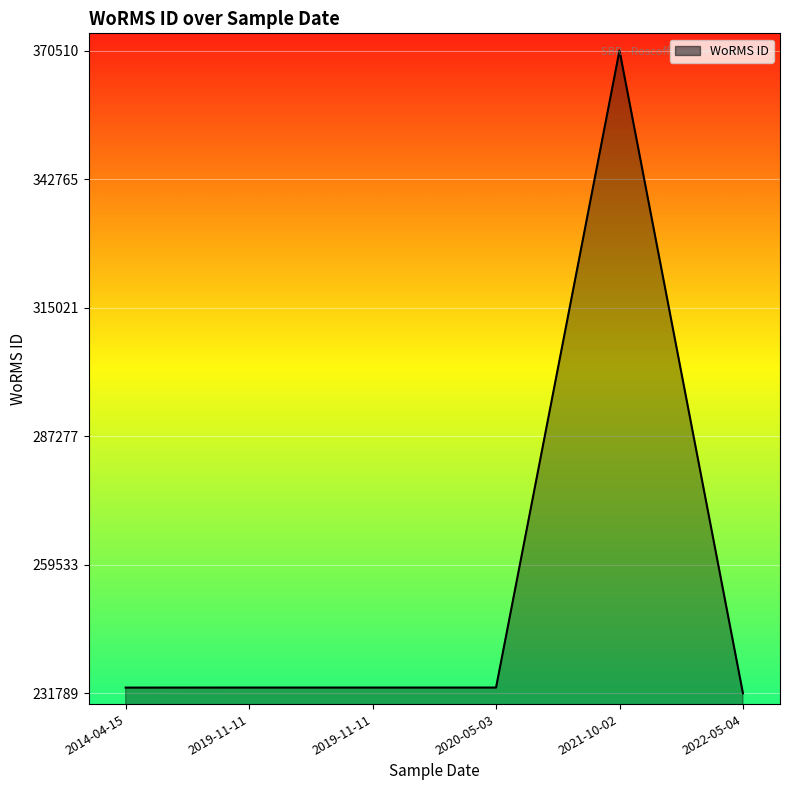

Where is the data nearest to the value 301149?

2019-11-11